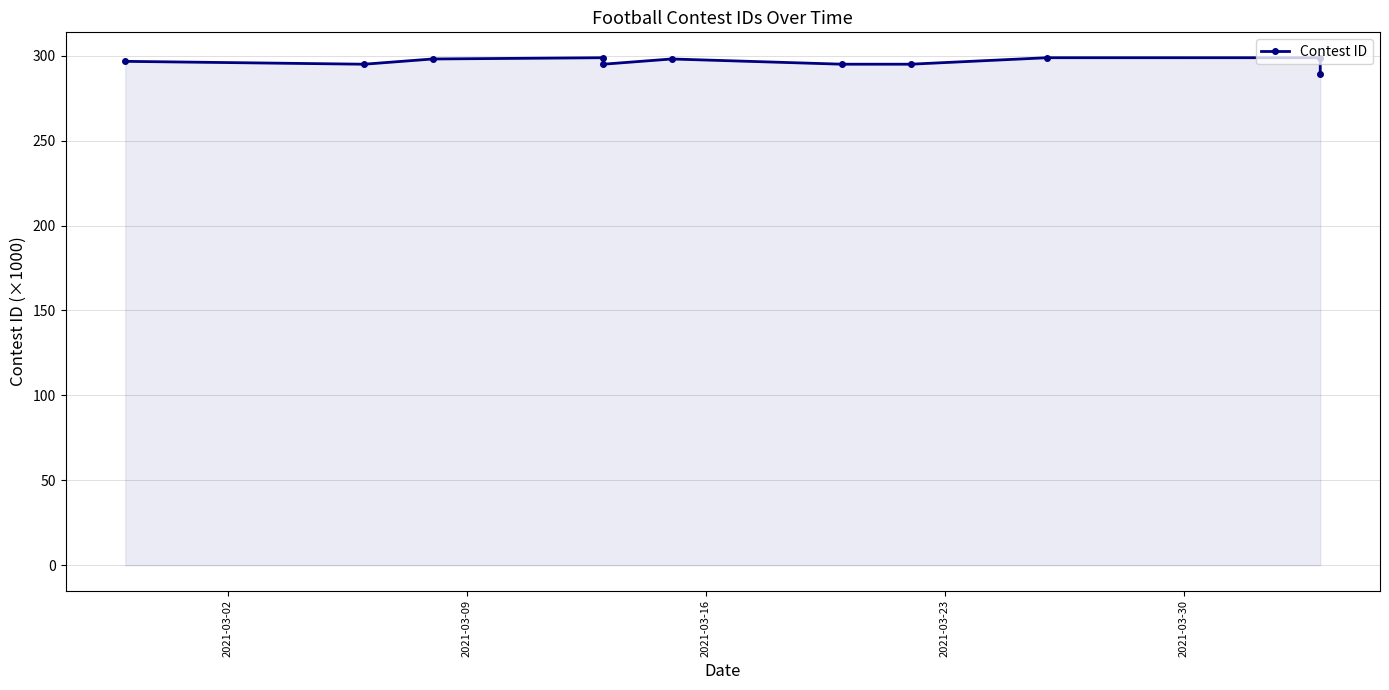

What is the maximum value shown in the chart?

298.8